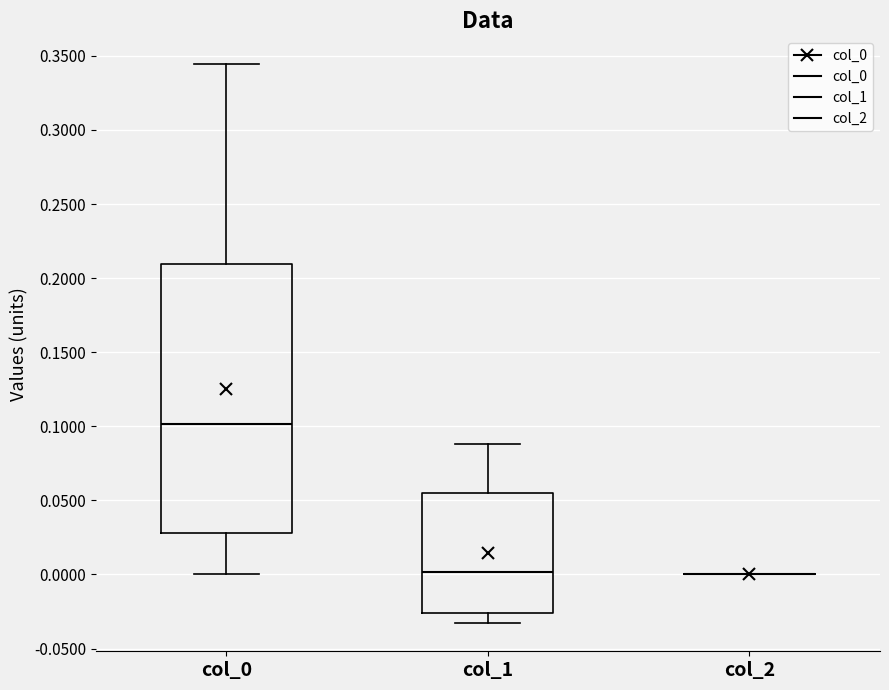

Comparing the boxes themselves (not the whiskers), which one is the tallest?

col_0